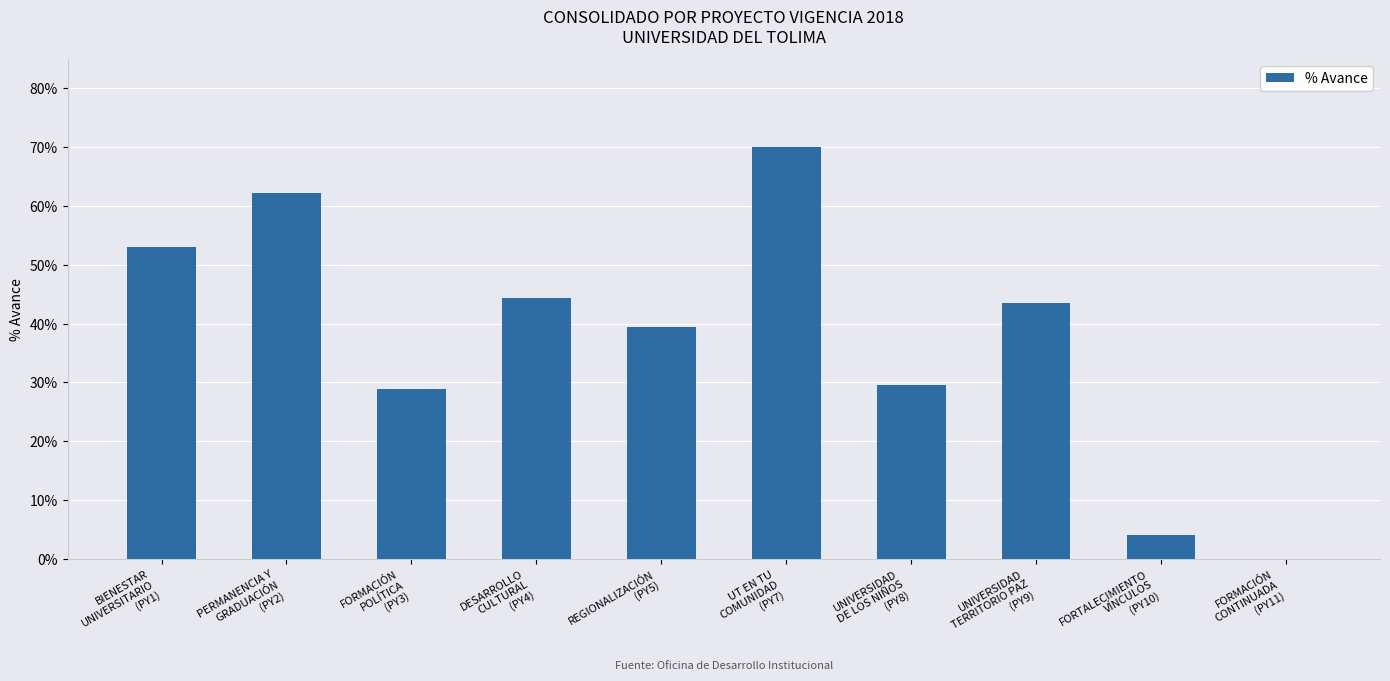

What position from the right is UNIVERSIDAD
DE LOS NIÑOS
(PY8)?

4